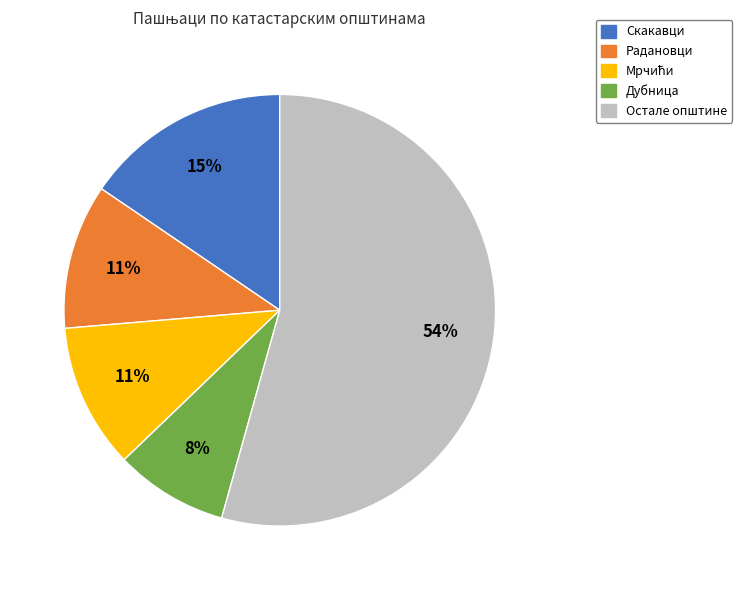

Count the number of slices in the pie.

5